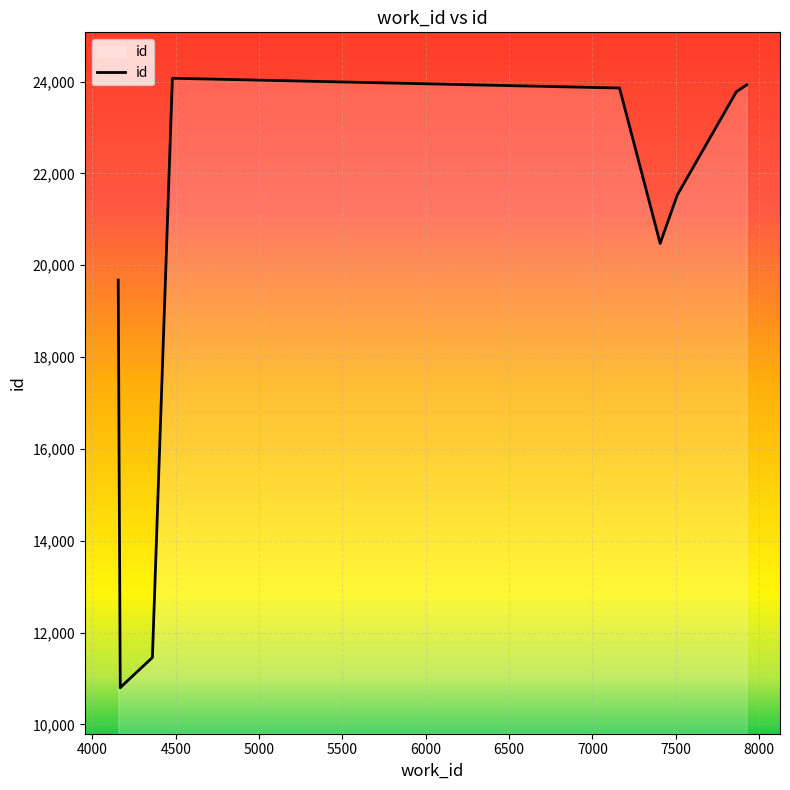

What is the difference between the maximum and minimum values?

13276